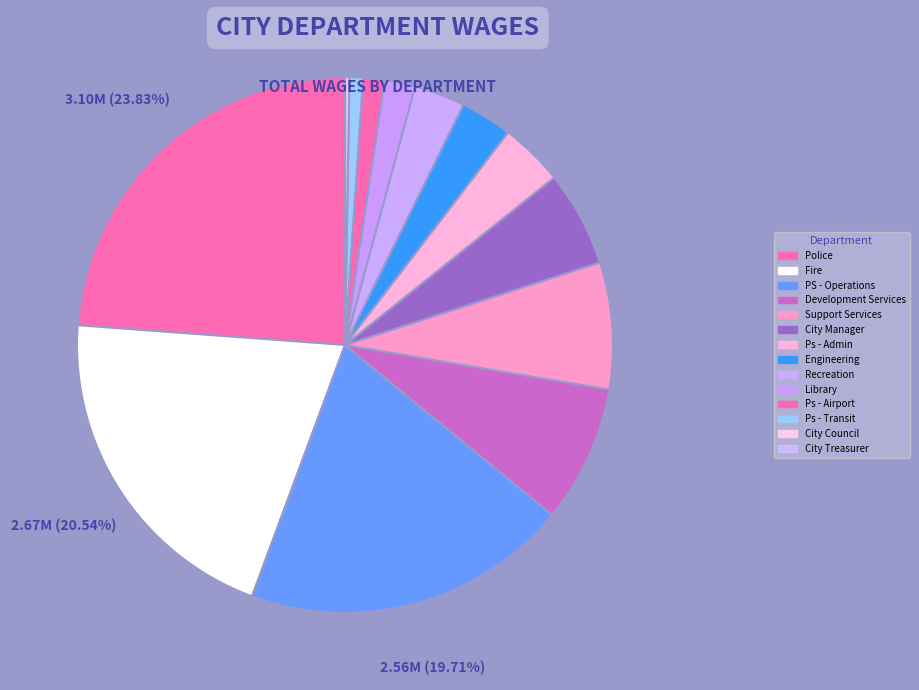

To the nearest percent, what percentage of the pie is PS - Operations?

20%